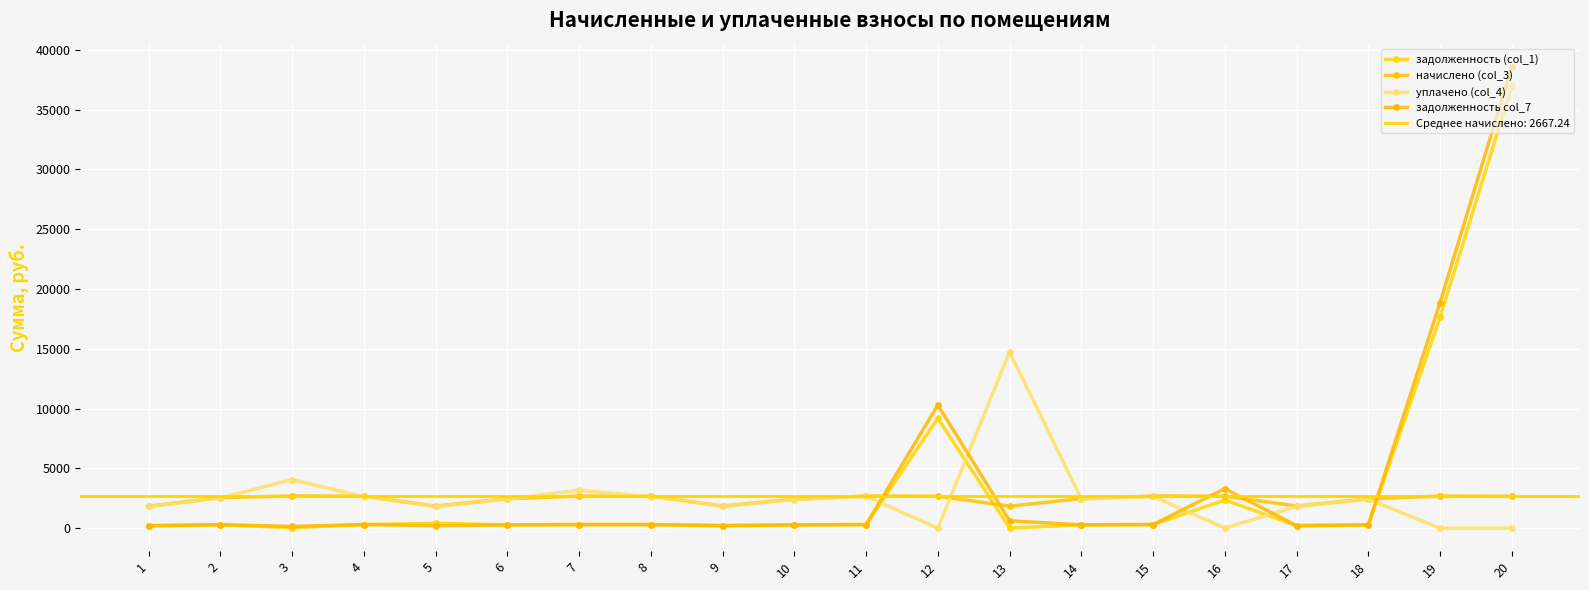

What is the sum of all уплачено (col_4) values?

51984.1